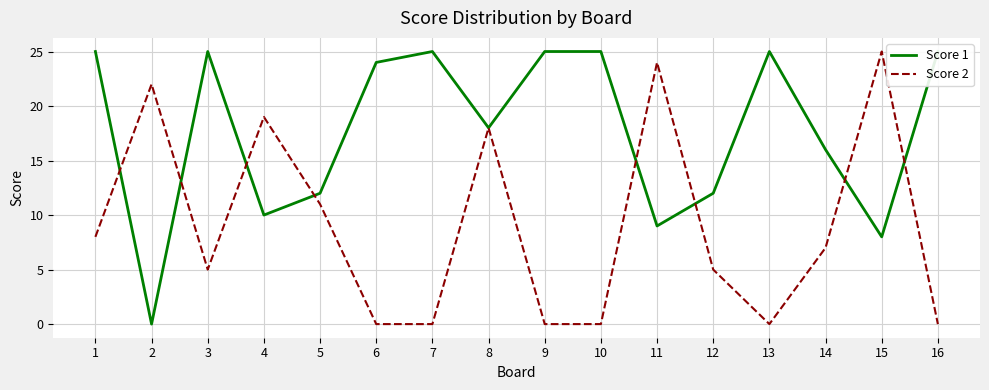

Which series changed the most between 6 and 8?

Score 2